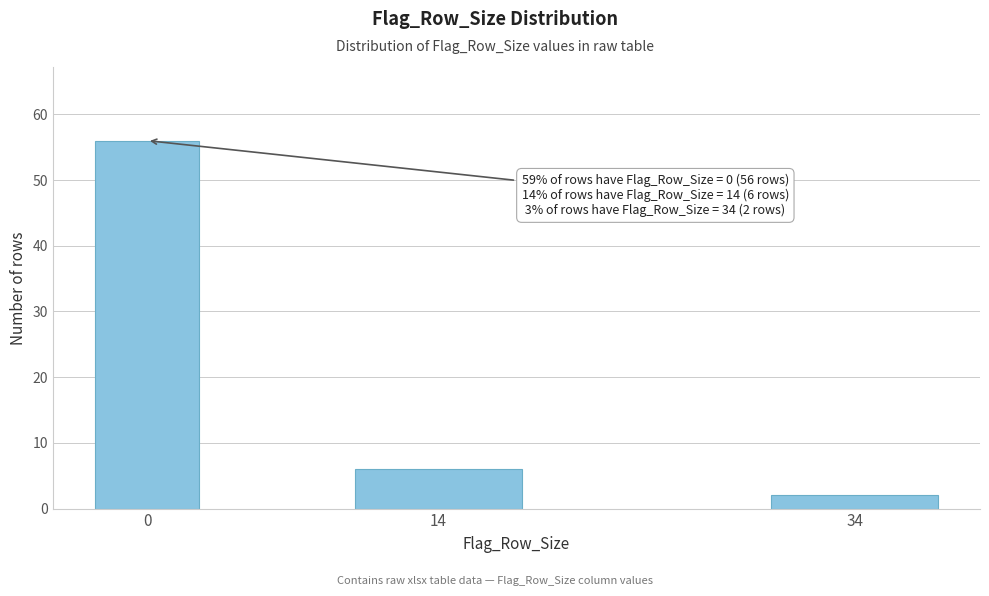

Reading left to right, extract all data points from this chart.

0=56	14=6	34=2